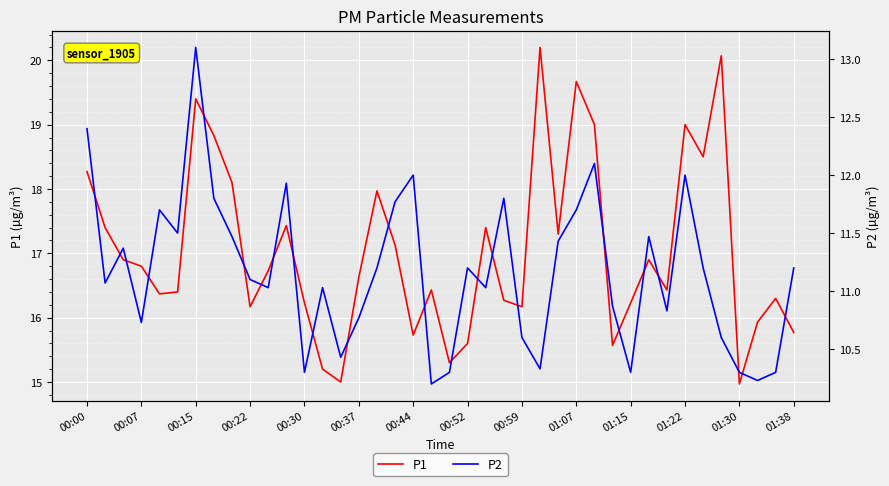

Where is the first local maximum for P1?

00:15